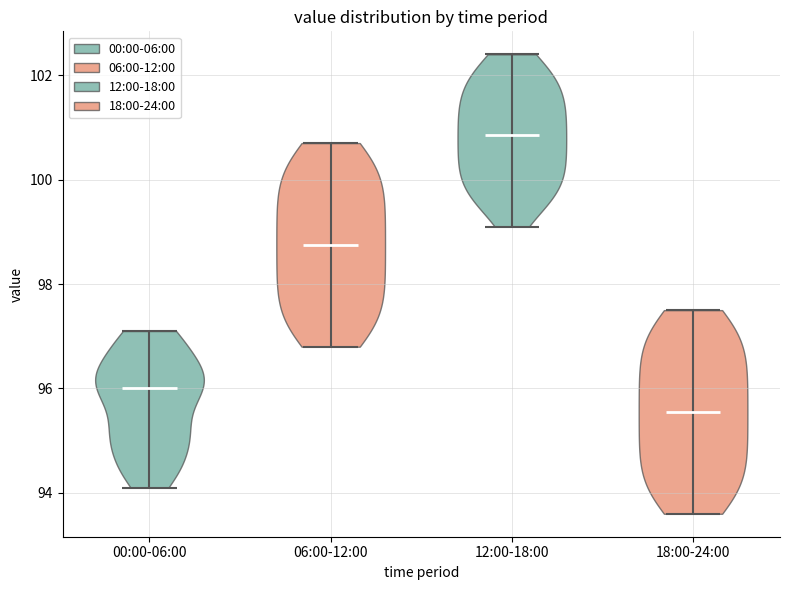

Where does the median line of the violin for 06:00-12:00 sit on the y-axis? The values are not printed on the chart, so give them approximately, as read against the axis.

98.8